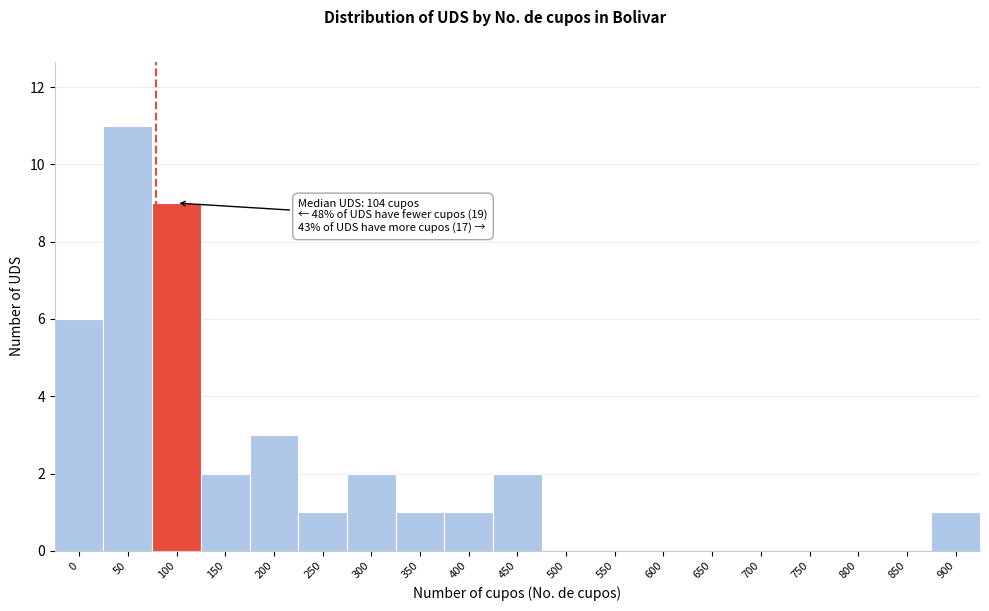

Reading right to left, transcribe all the data shown in this chart.

900=1	850=0	800=0	750=0	700=0	650=0	600=0	550=0	500=0	450=2	400=1	350=1	300=2	250=1	200=3	150=2	100=9	50=11	0=6